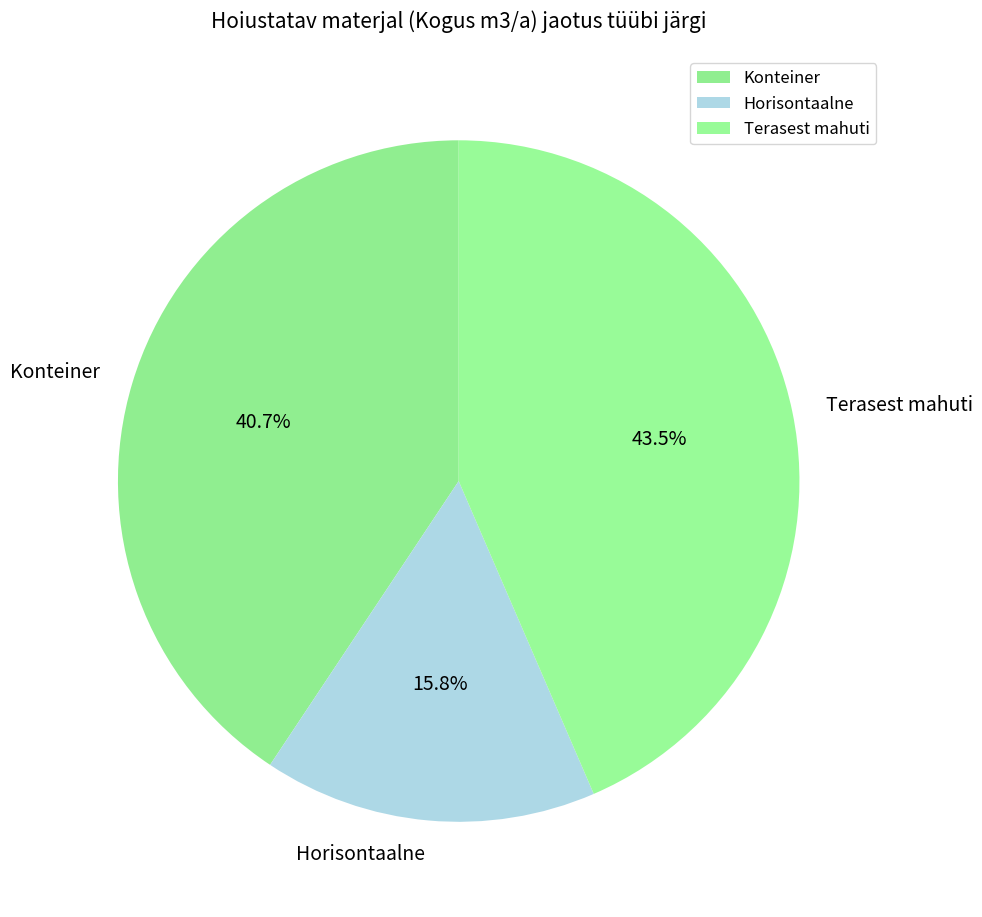

Is there a majority slice in this chart?

No